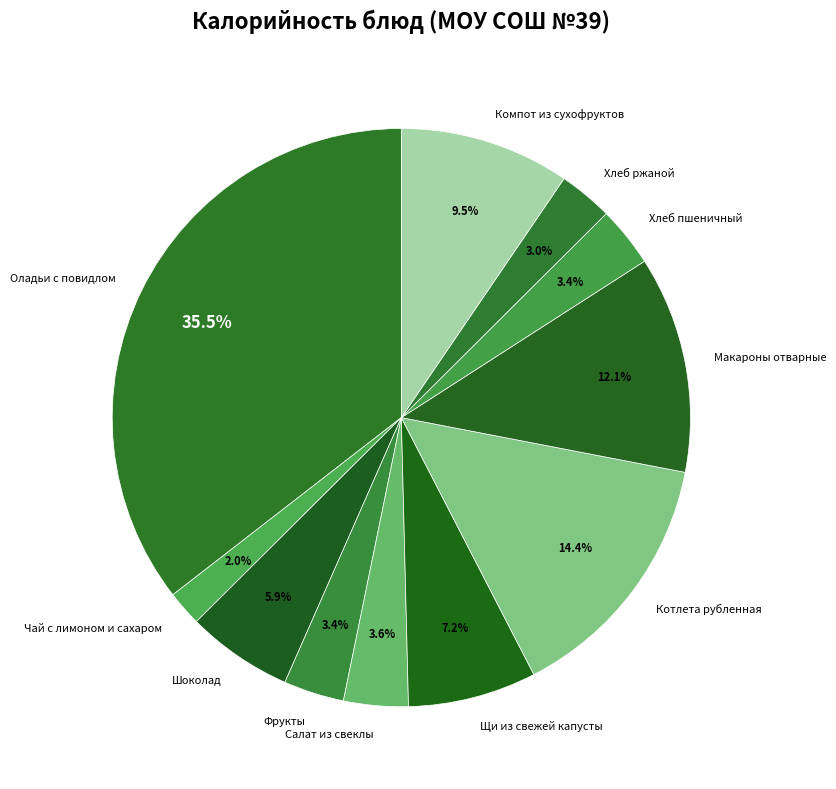

To the nearest percent, what is the combined percentage of Салат из свеклы and Щи из свежей капусты?

11%